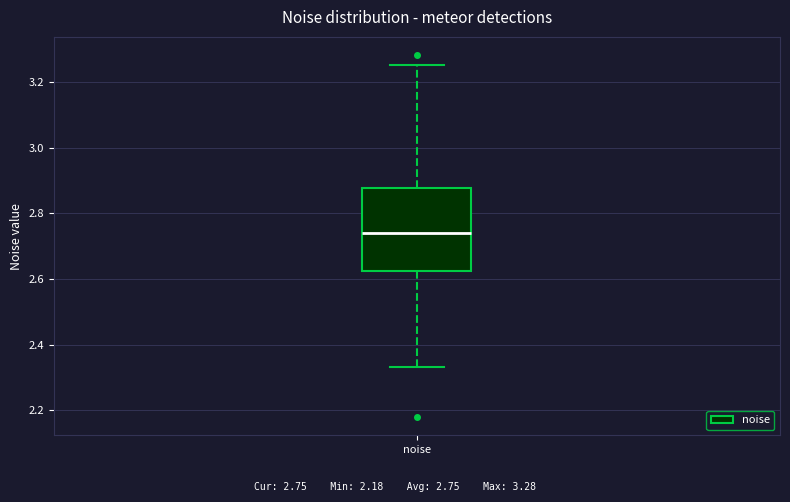

Read this box plot against the y-axis: the position of the median line, the range covered by the box, and the ends of both whiskers. The values are not printed on the chart, so give them approximately, as read against the axis.

median 2.74, box 2.62 to 2.88, whiskers 2.34 to 3.26